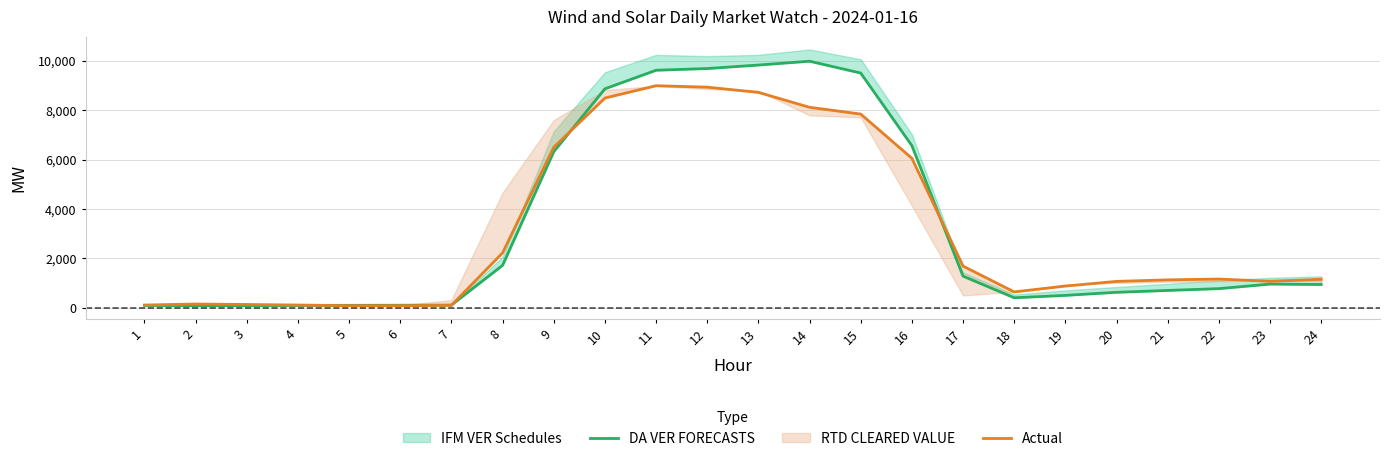

Which series has the widest spread of values?

DA VER FORECASTS